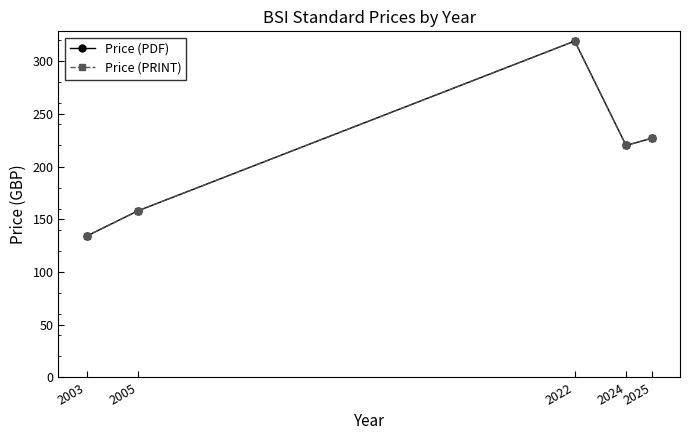

What is the difference between the second highest and second lowest values in the Price (PDF) series?

68.8